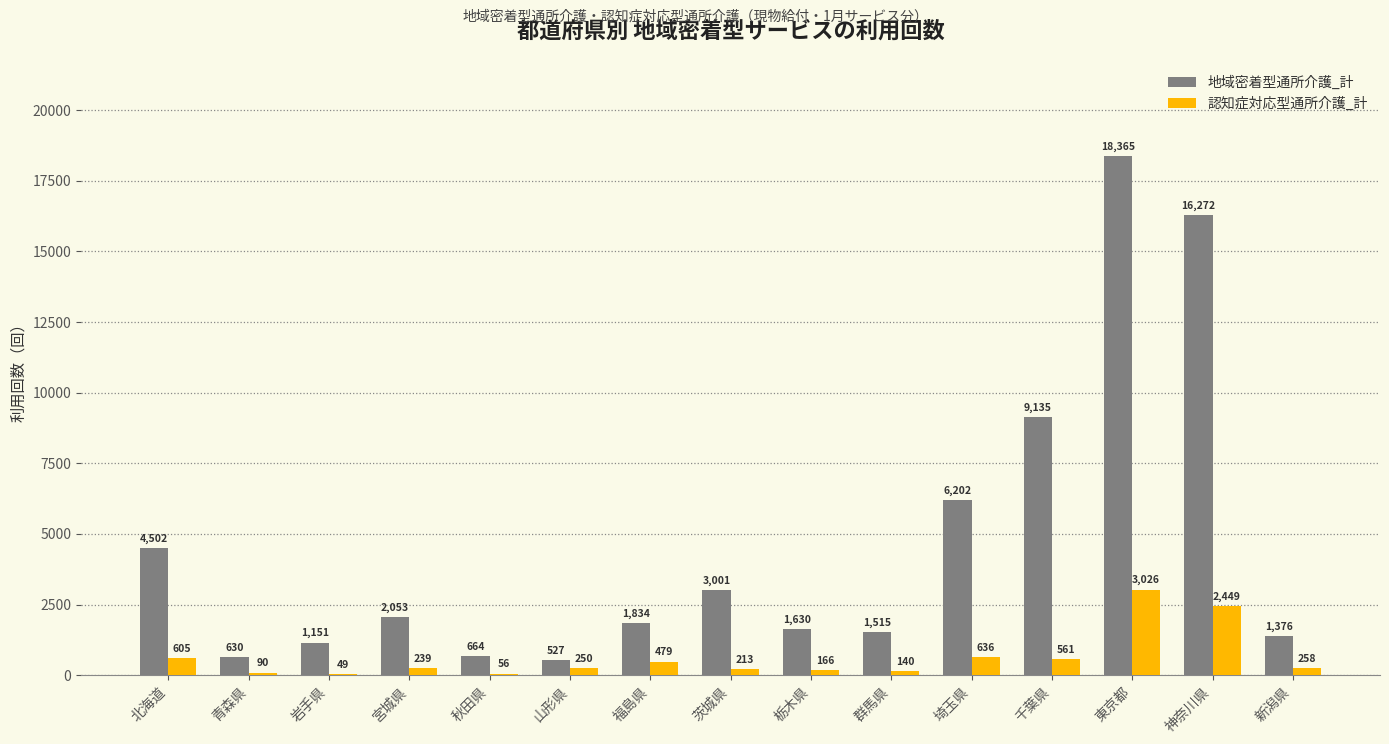

How many groups of bars are there?

15